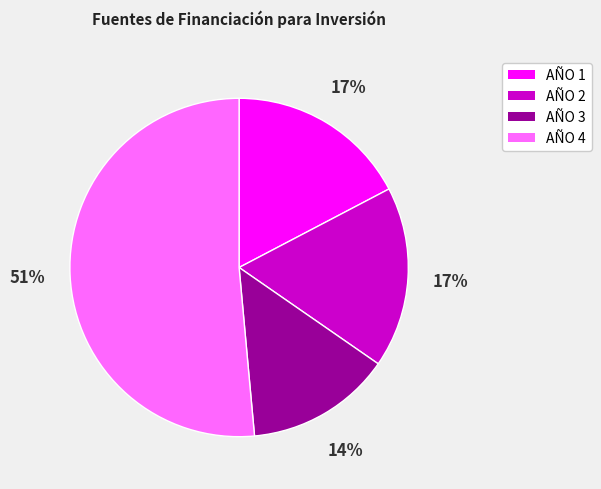

Does AÑO 2 account for over 50% of the chart?

No